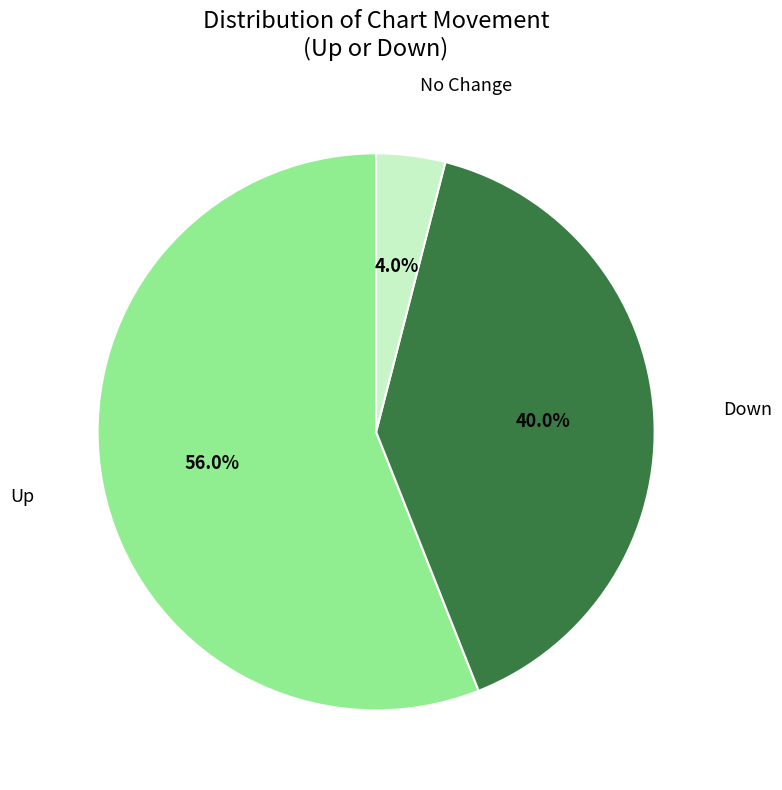

Is there any slice that represents more than half of the pie?

Yes